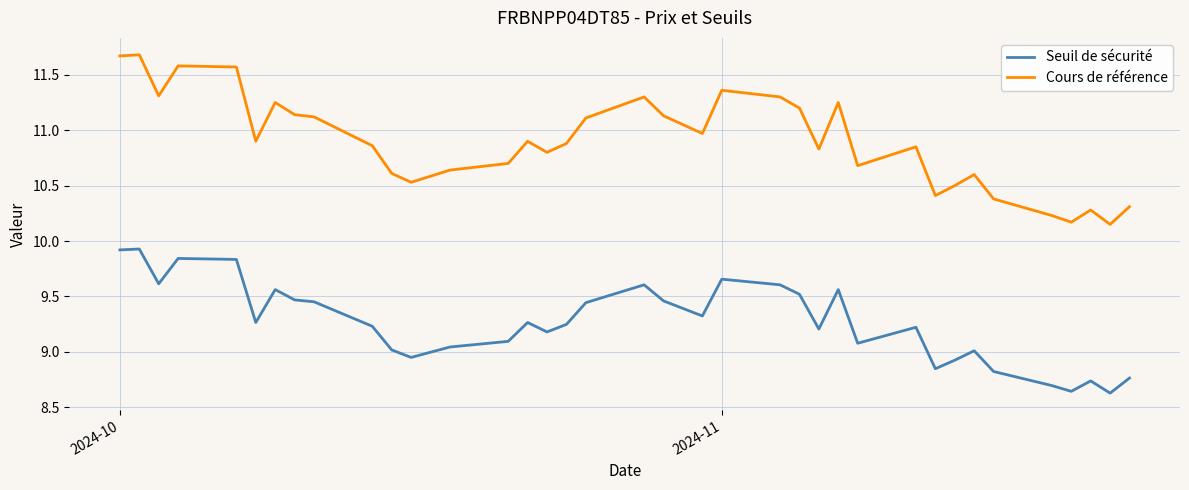

What is the difference between the maximum and minimum values in the Seuil de sécurité series?

1.3